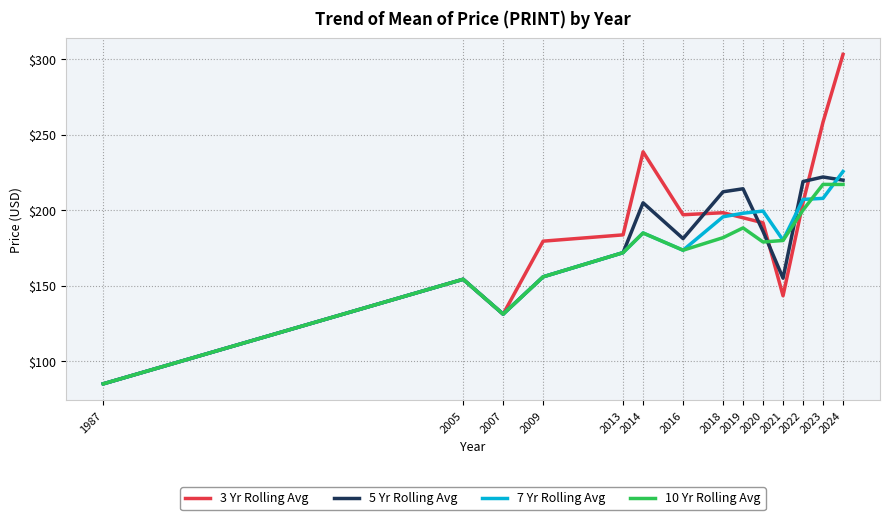

What is the total value across all series at 2022?

831.2